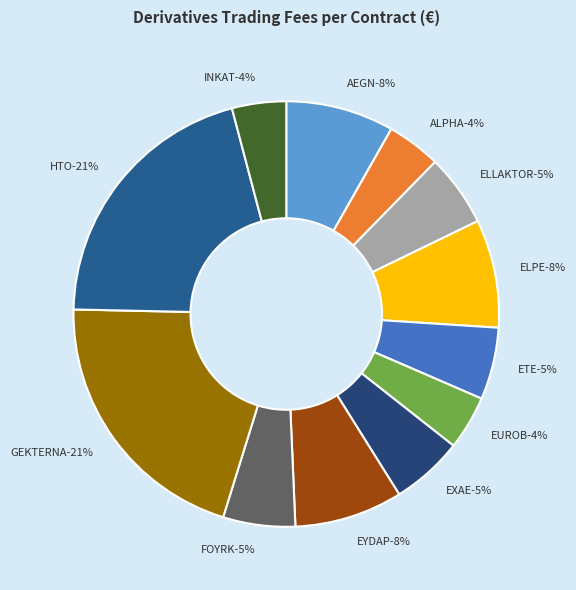

How many slices are in this pie chart?

12